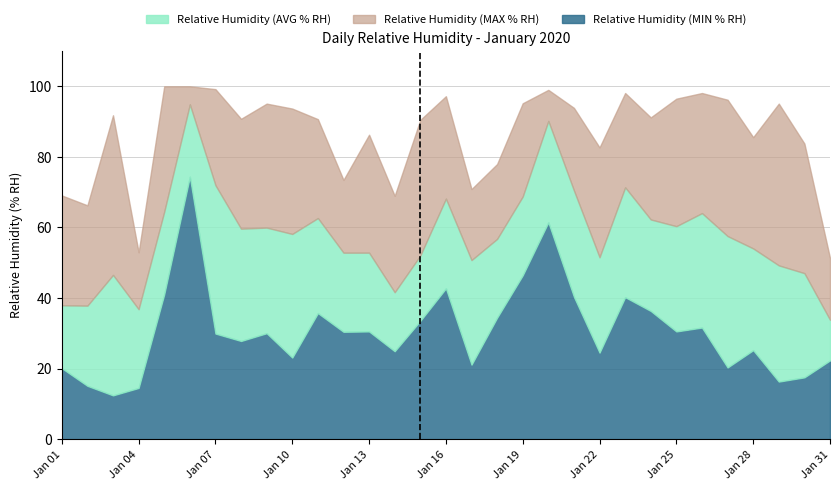

What is the spread (max minus min) of values at 24?

54.8